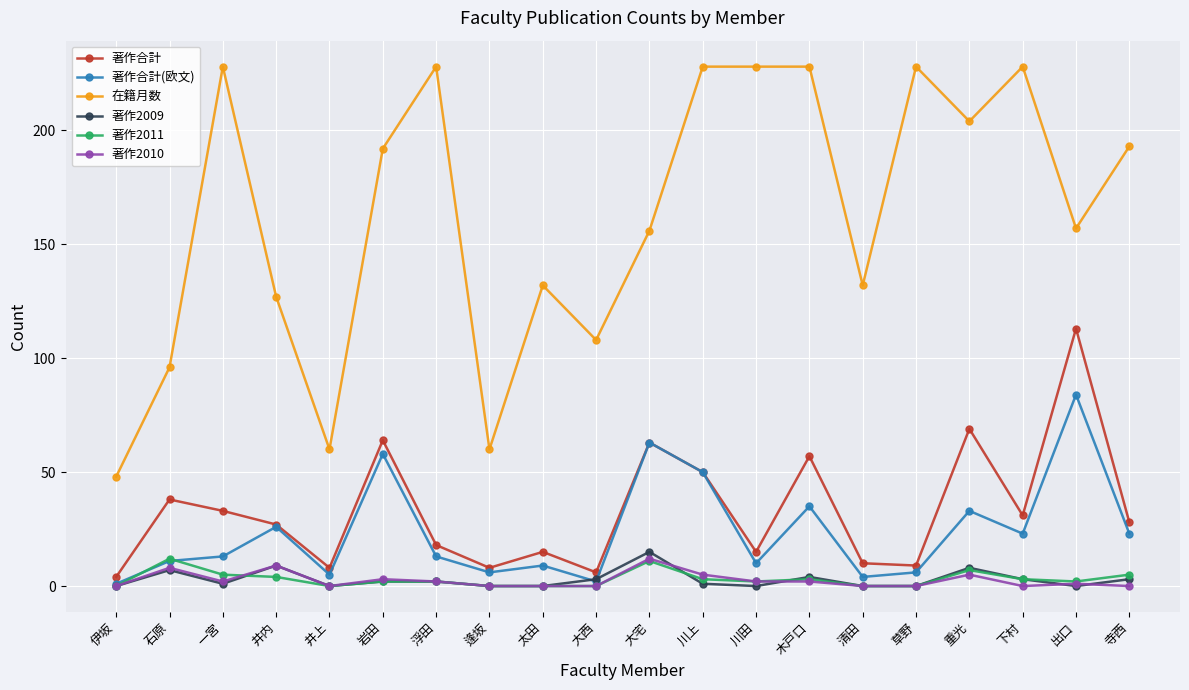

What is the difference between the highest and lowest values at 太田?

132